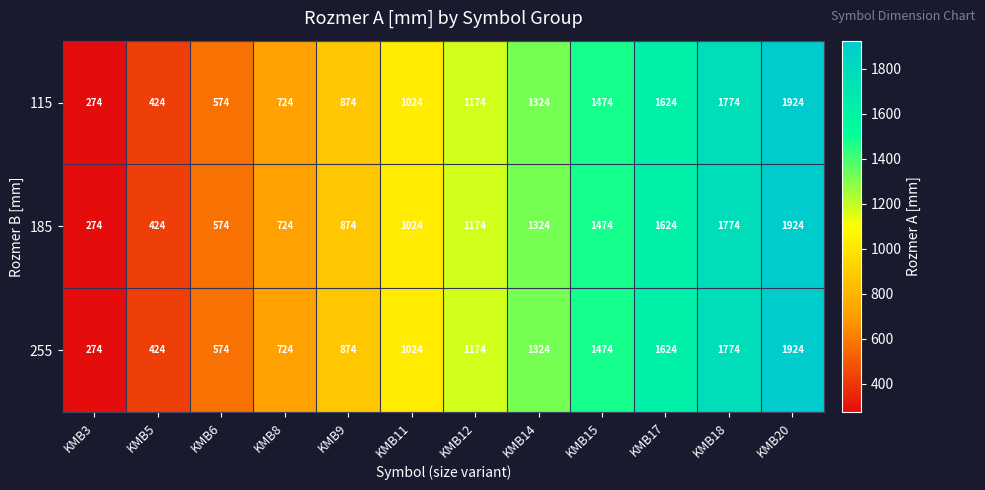

At which category is the sum across all series the highest?

KMB20